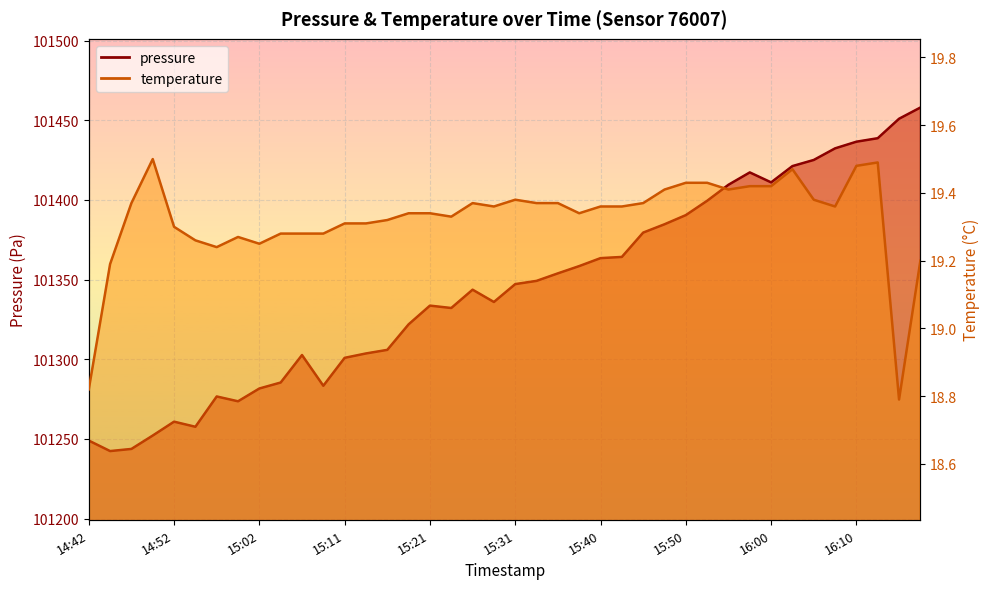

How many interior local peaks does the temperature series have?

6